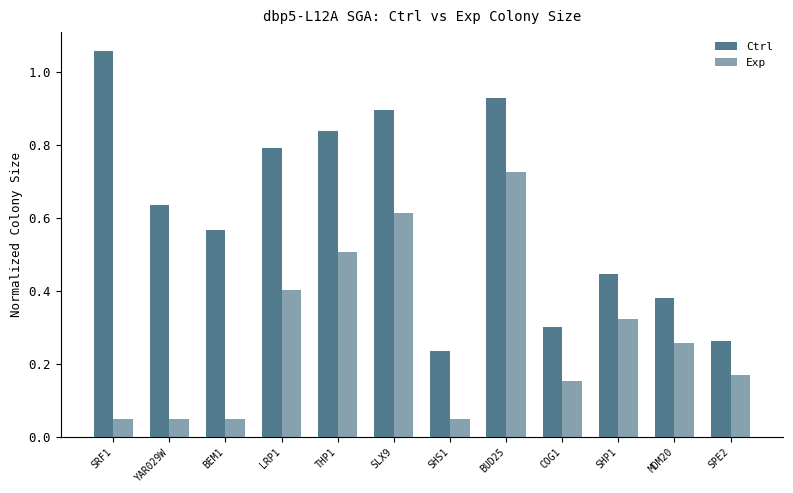

How many bars are there in total?

24